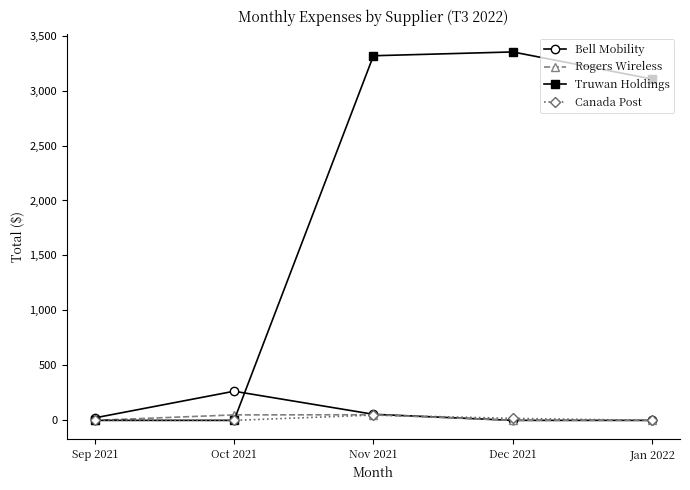

At how many categories does at least one series exceed 555?

3